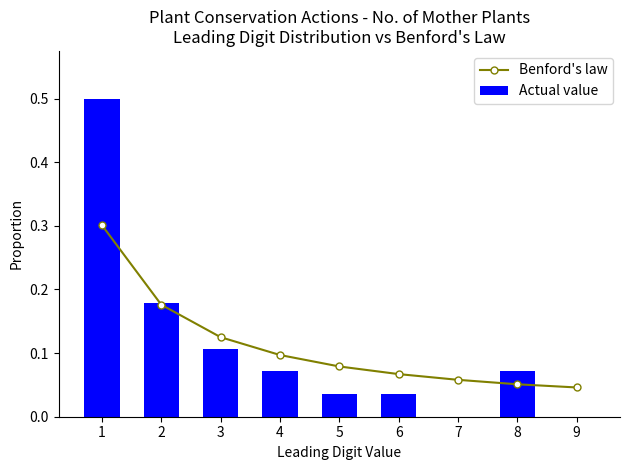

What is the sum of all Actual value values?

1.0